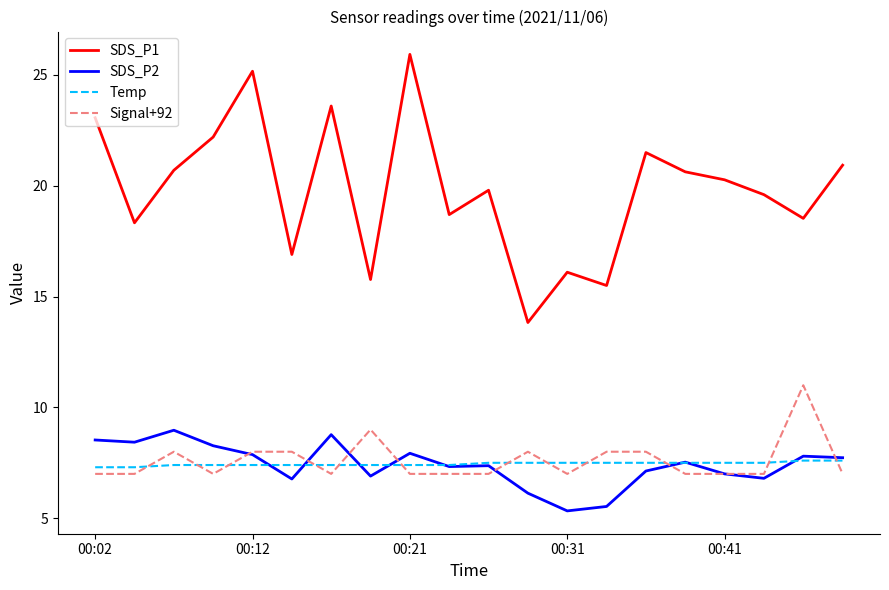

List the series in order of their peak value, highest first.

SDS_P1, Signal+92, SDS_P2, Temp